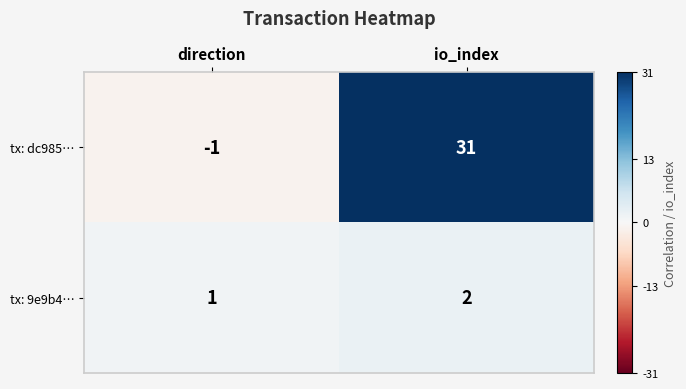

Reading left to right, what are all the values shown in this chart?

tx: dc985…: -1	31
tx: 9e9b4…: 1	2